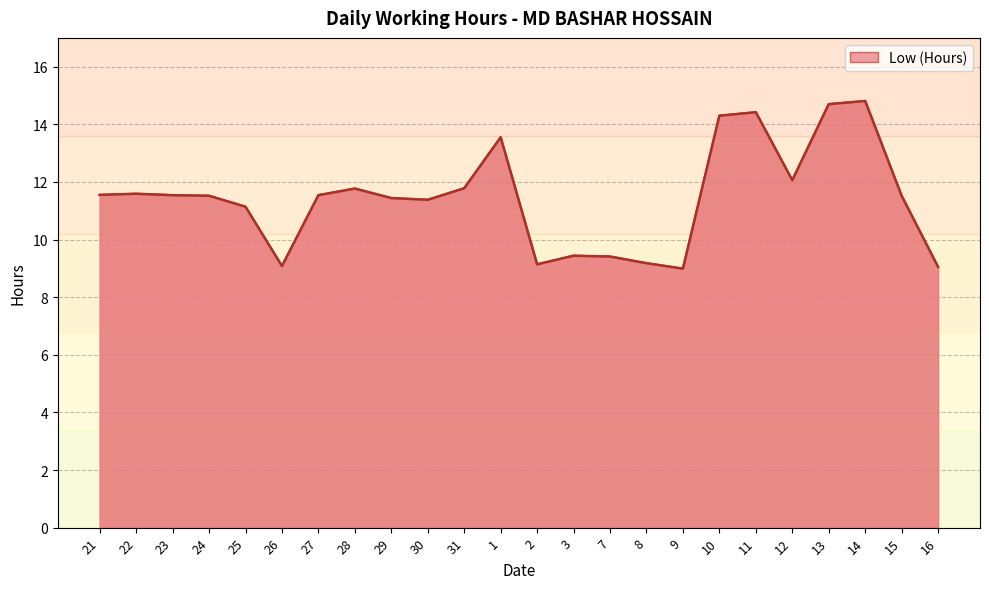

Rank the categories by value from lowest to highest.

9, 16, 26, 2, 8, 7, 3, 25, 30, 29, 24, 15, 23, 27, 21, 22, 28, 31, 12, 1, 10, 11, 13, 14